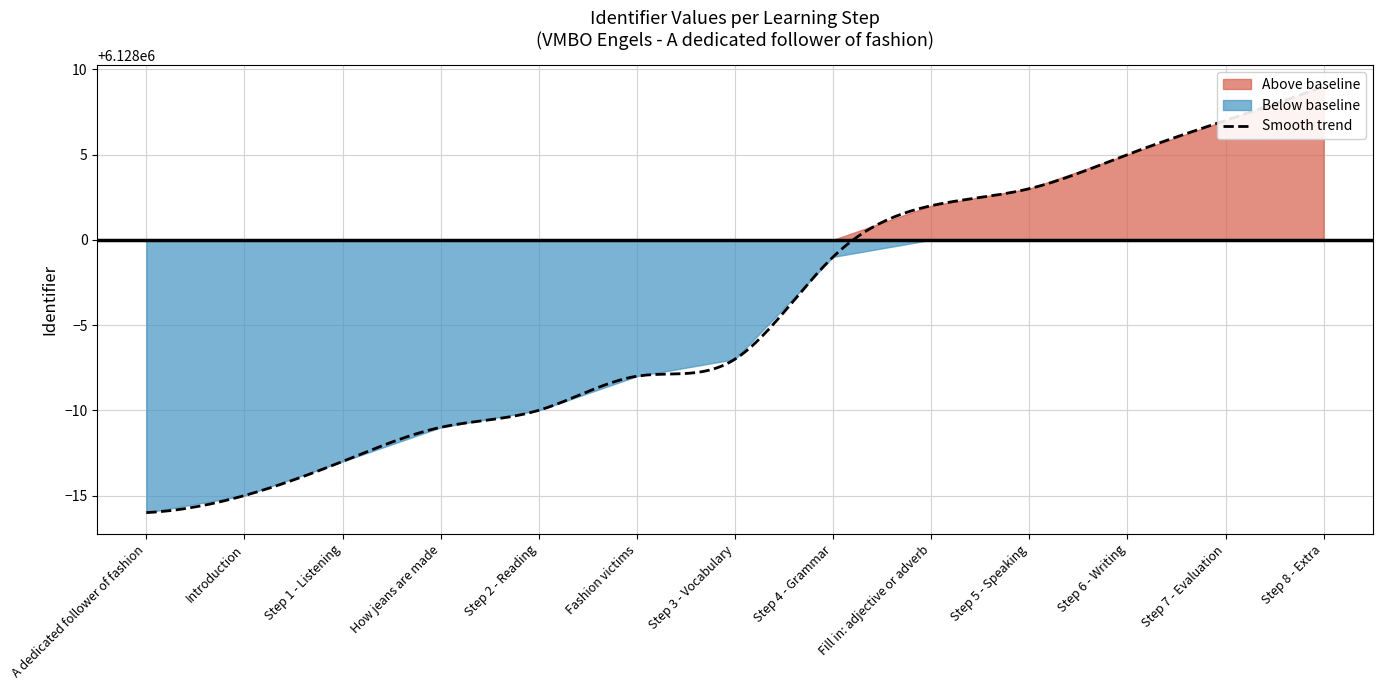

Rank the categories by value from lowest to highest.

A dedicated follower of fashion, Introduction, Step 1 - Listening, How jeans are made, Step 2 - Reading, Fashion victims, Step 3 - Vocabulary, Step 4 - Grammar, Fill in: adjective or adverb, Step 5 - Speaking, Step 6 - Writing, Step 7 - Evaluation, Step 8 - Extra